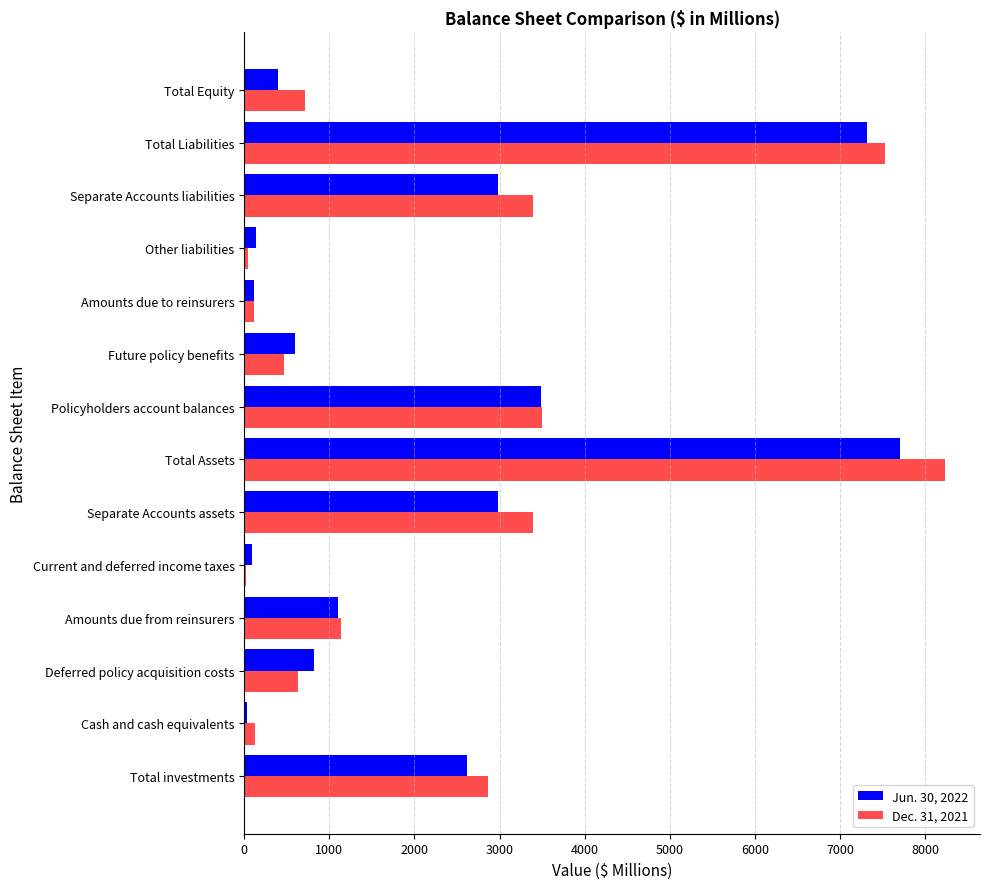

The Dec. 31, 2021 series shows 637 at Deferred policy acquisition costs. True or false?

True